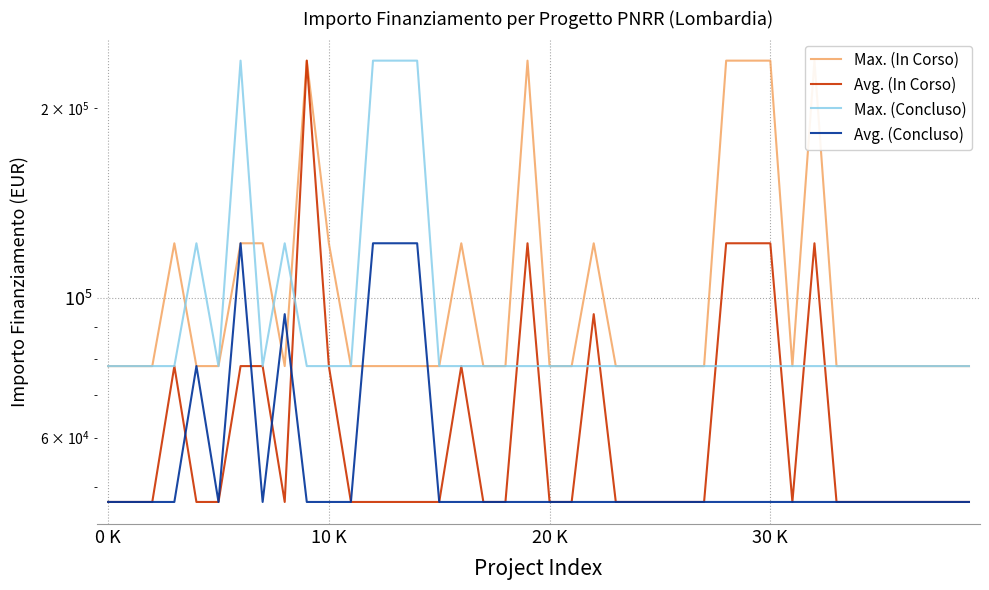

Is the value of Max. (Concluso) at 20 K greater than the value of Avg. (Concluso) at 21?

Yes